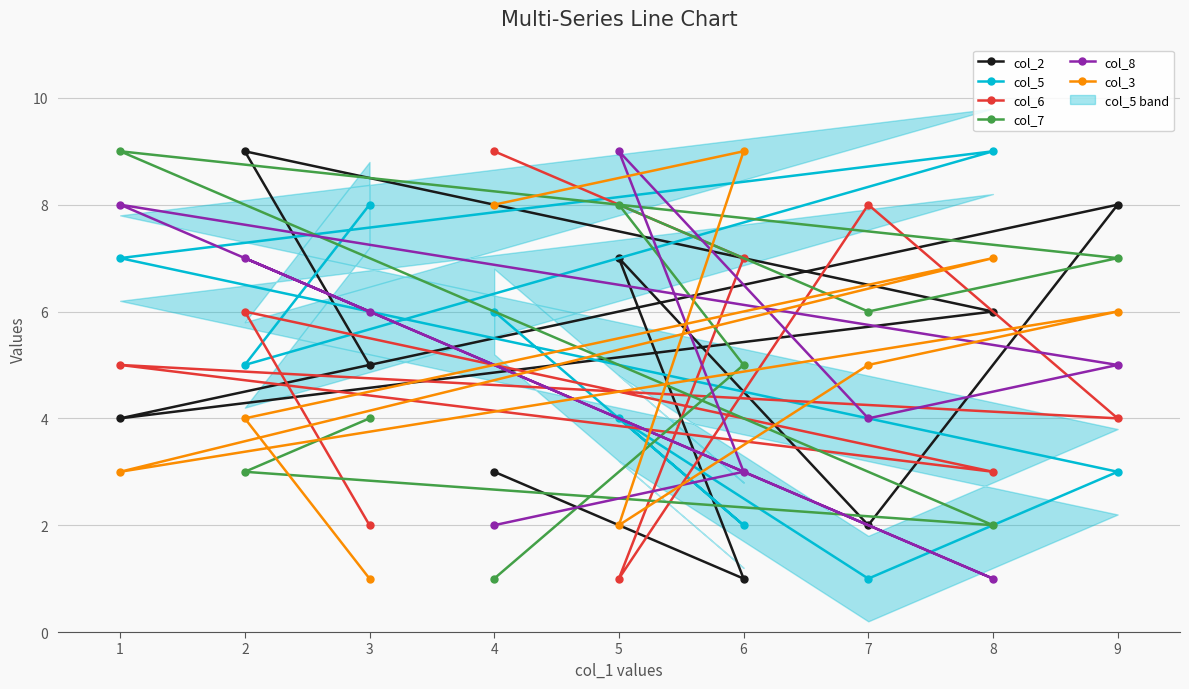

Reading left to right, what are all the values shown in this chart?

col_2: 4=3	6=1	5=7	7=2	9=8	1=4	8=6	2=9	3=5
col_5: 4=6	6=2	5=4	7=1	9=3	1=7	8=9	2=5	3=8
col_6: 4=9	6=7	5=1	7=8	9=4	1=5	8=3	2=6	3=2
col_7: 4=1	6=5	5=8	7=6	9=7	1=9	8=2	2=3	3=4
col_8: 4=2	6=3	5=9	7=4	9=5	1=8	8=1	2=7	3=6
col_3: 4=8	6=9	5=2	7=5	9=6	1=3	8=7	2=4	3=1